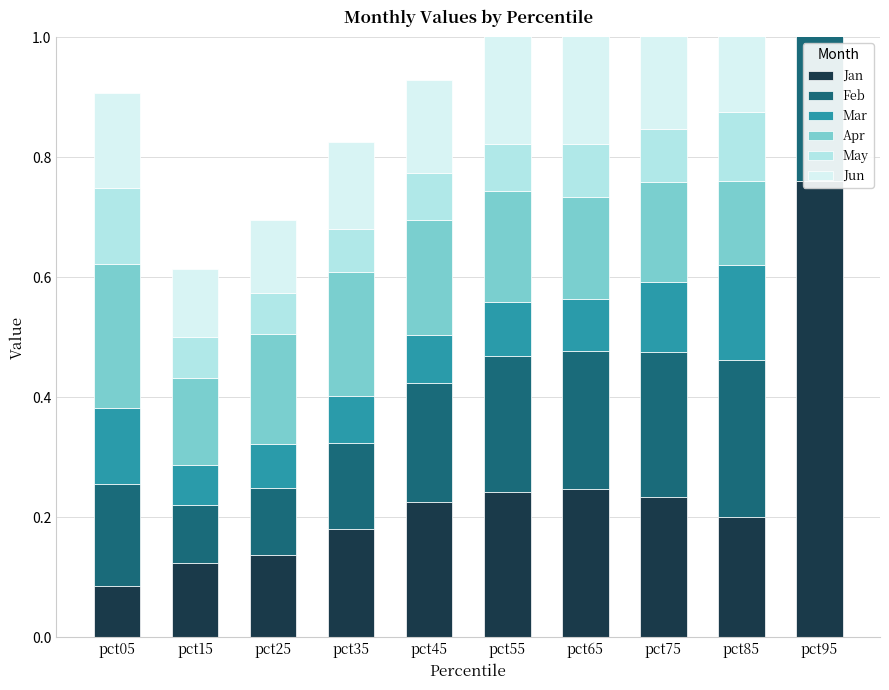

What are all the series names shown in the legend?

Jan, Feb, Mar, Apr, May, Jun